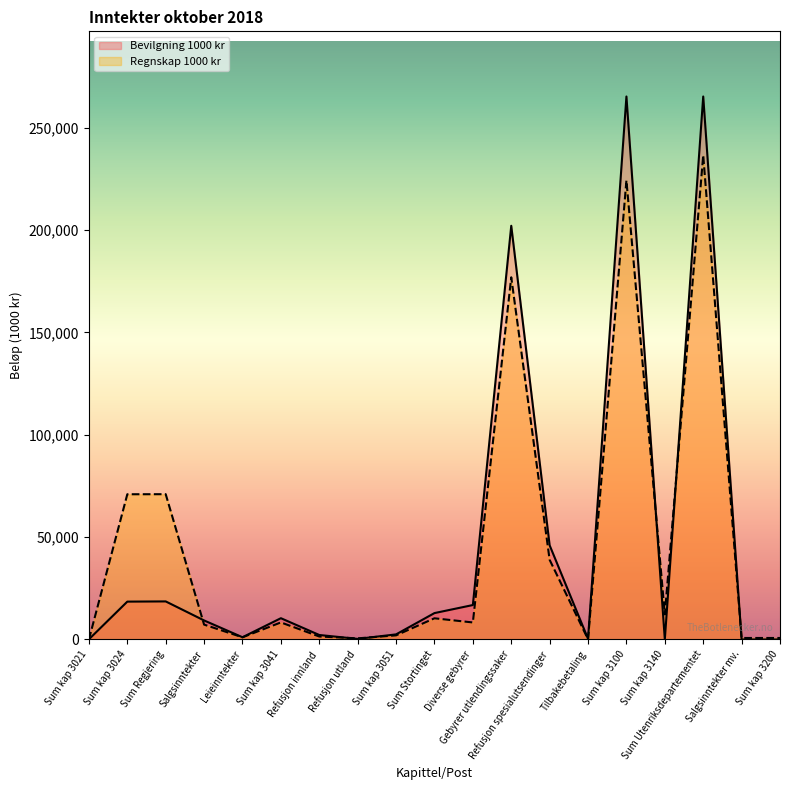

At how many categories does at least one series exceed 244985?

2